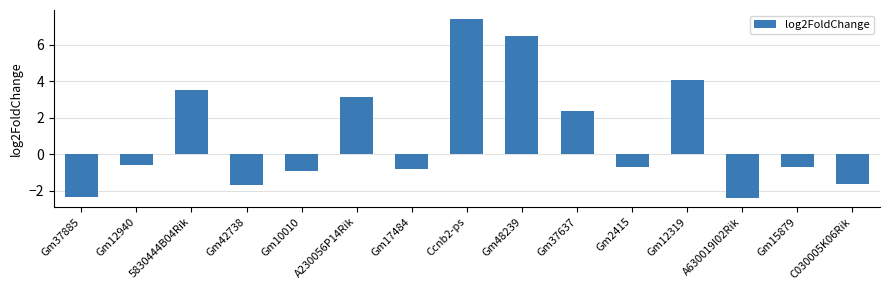

The chart shows a value of 6.5 at Gm48239. True or false?

True